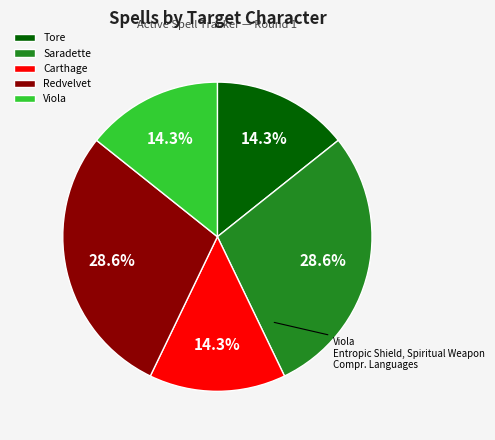

What percentage is the Carthage slice, to the nearest percent?

14%